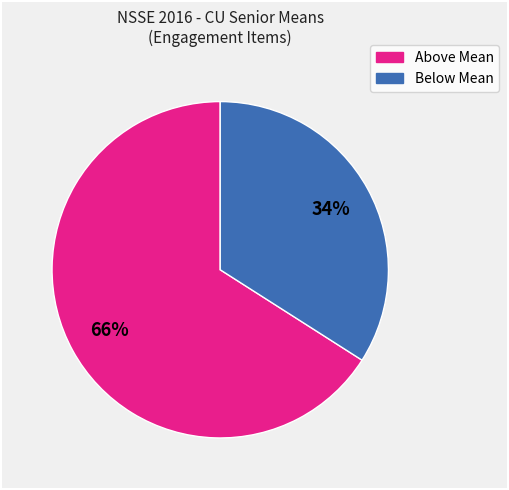

Does any single category account for the majority?

Yes